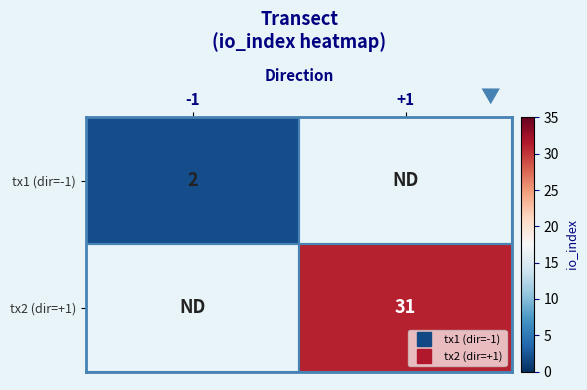

Rank the categories by tx1 (dir=-1) value from lowest to highest.

+1, -1